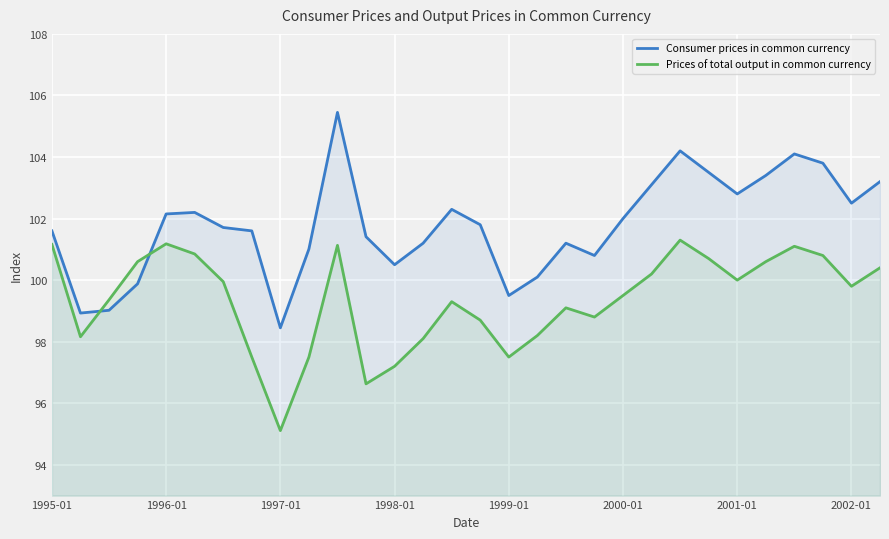

What is the spread (max minus min) of values at 1997-01?

3.3